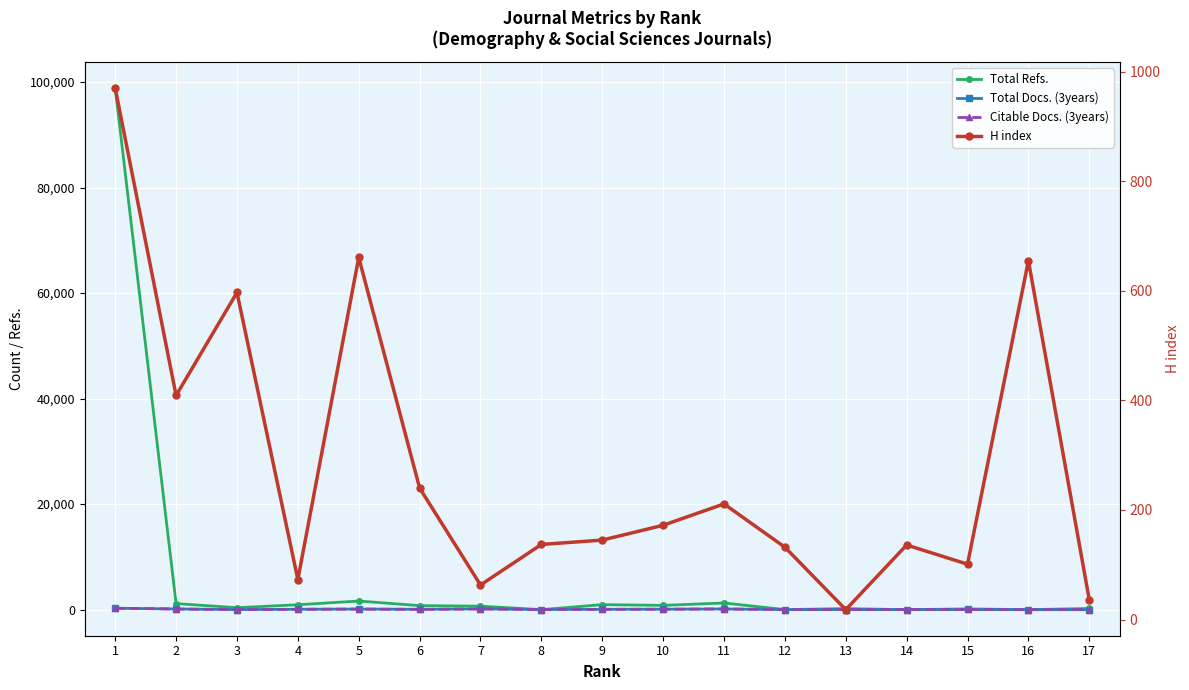

The Total Docs. (3years) series shows 24 at 13. True or false?

True